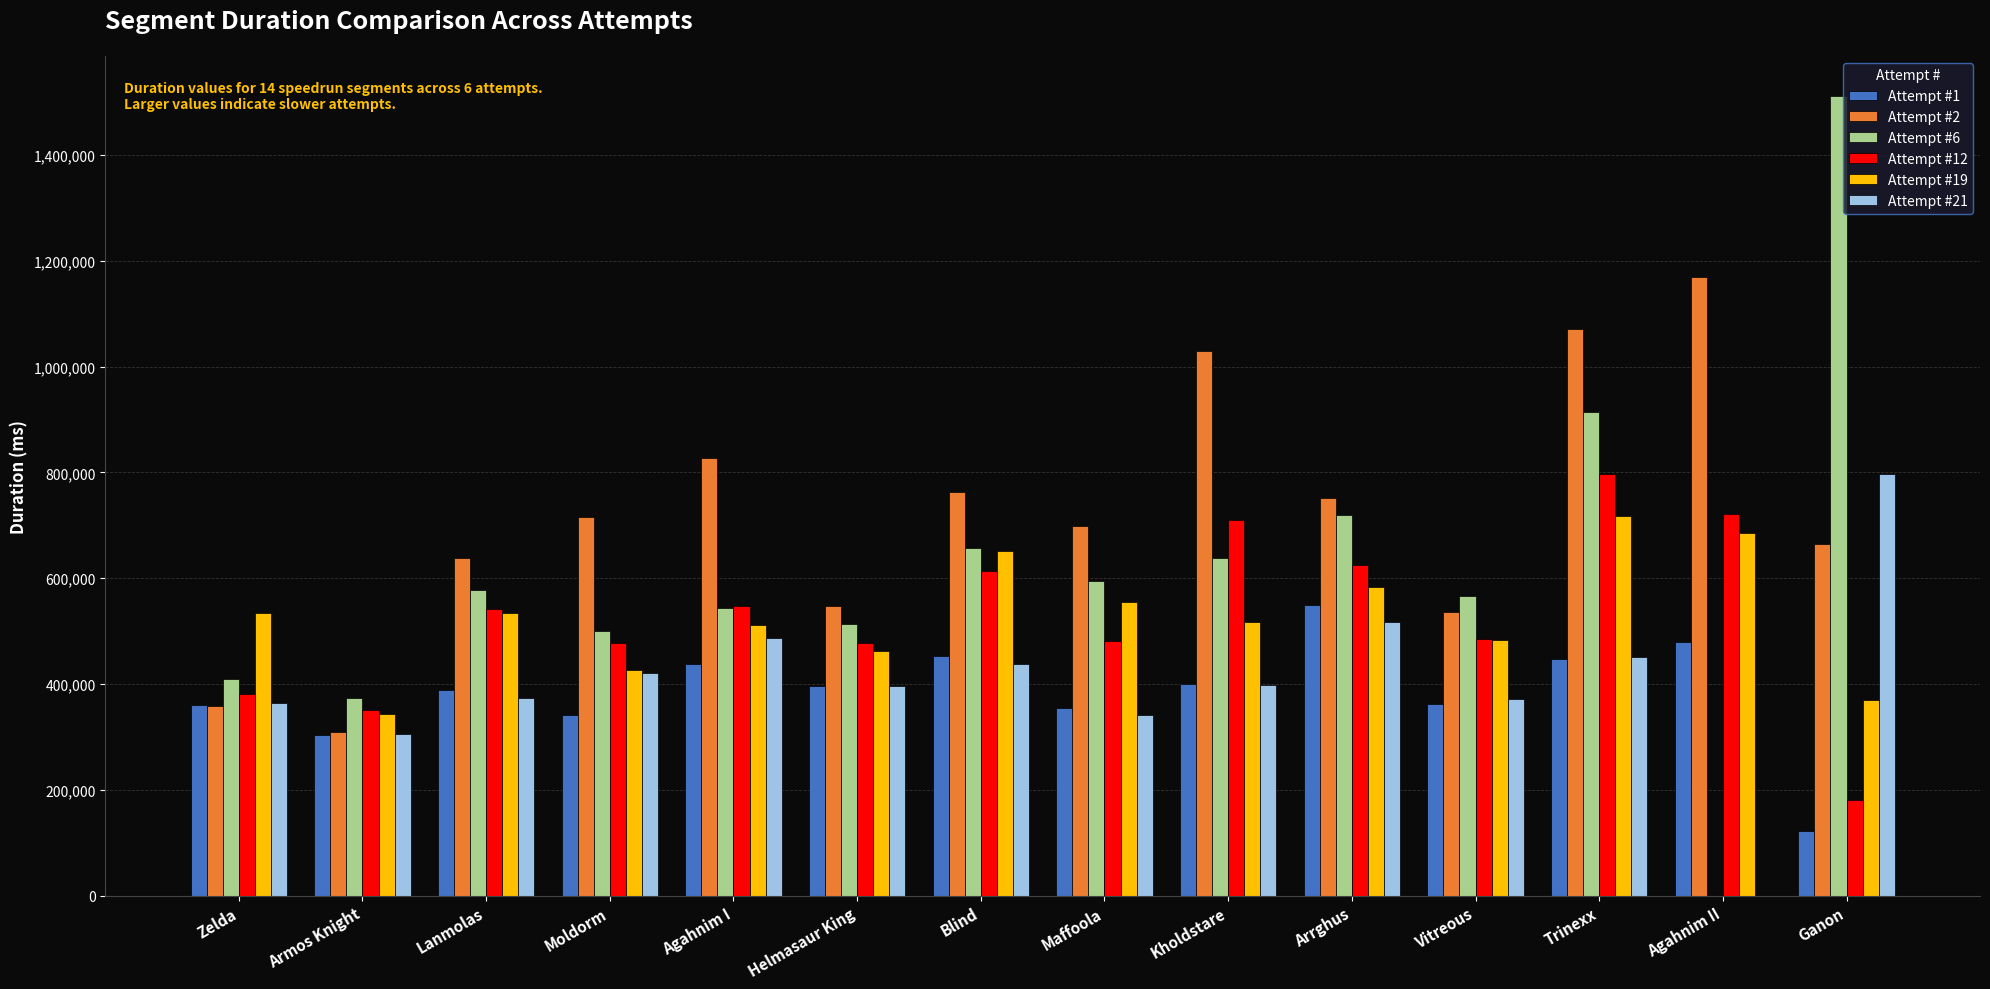

What is the sum of all Attempt #1 values?

5397428